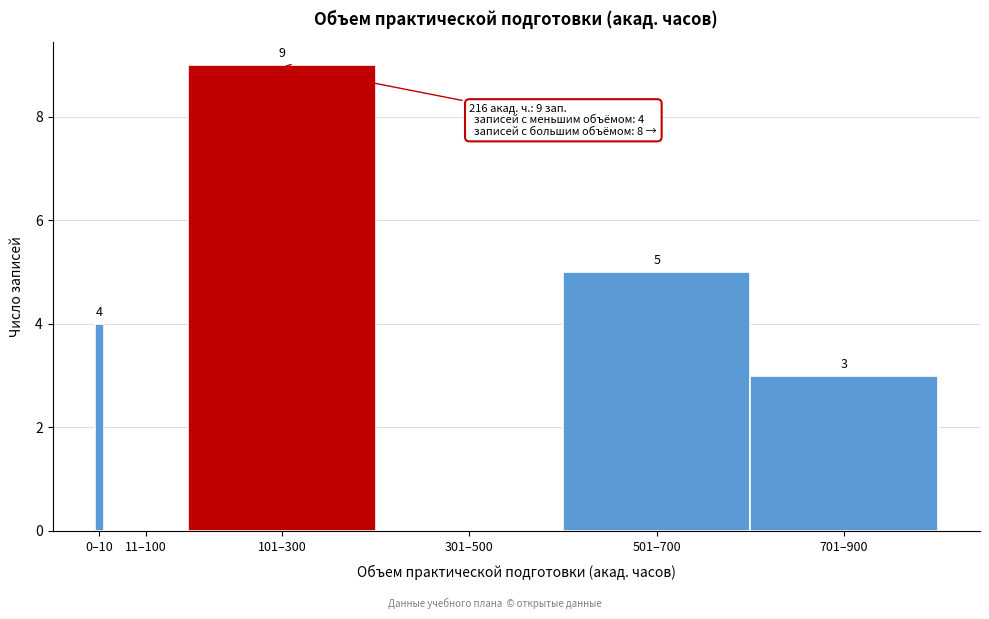

Reading left to right, what are all the values shown in this chart?

0–10=4	11–100=0	101–300=9	301–500=0	501–700=5	701–900=3